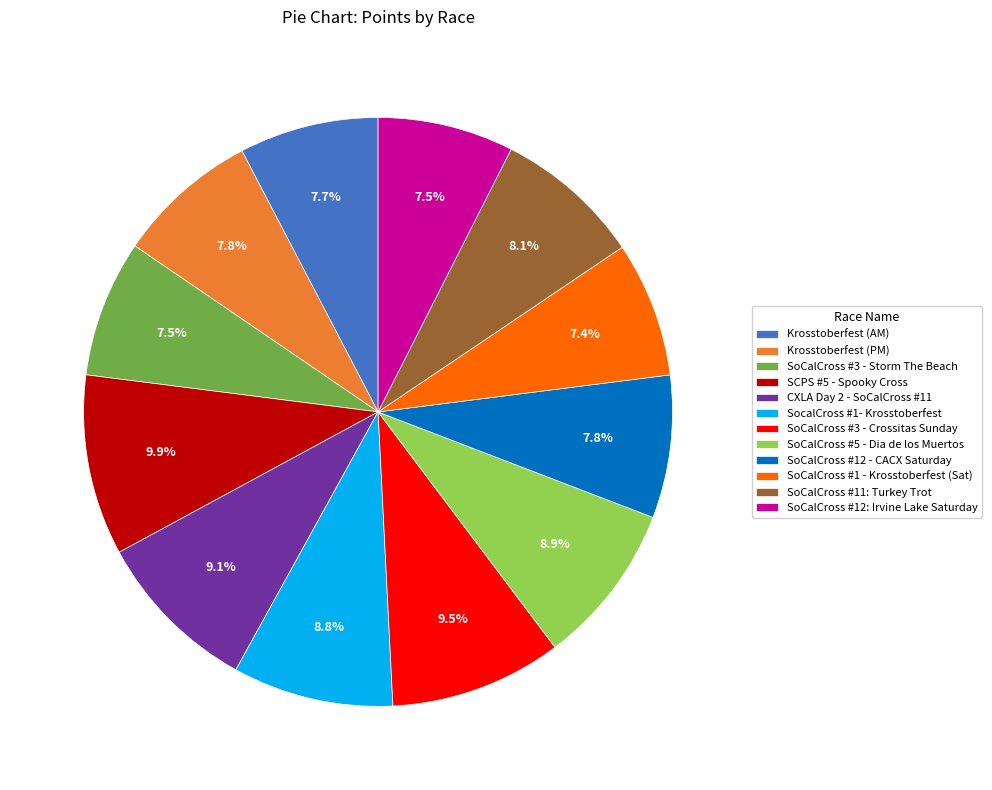

Does Krosstoberfest (PM) represent more than half of the total?

No